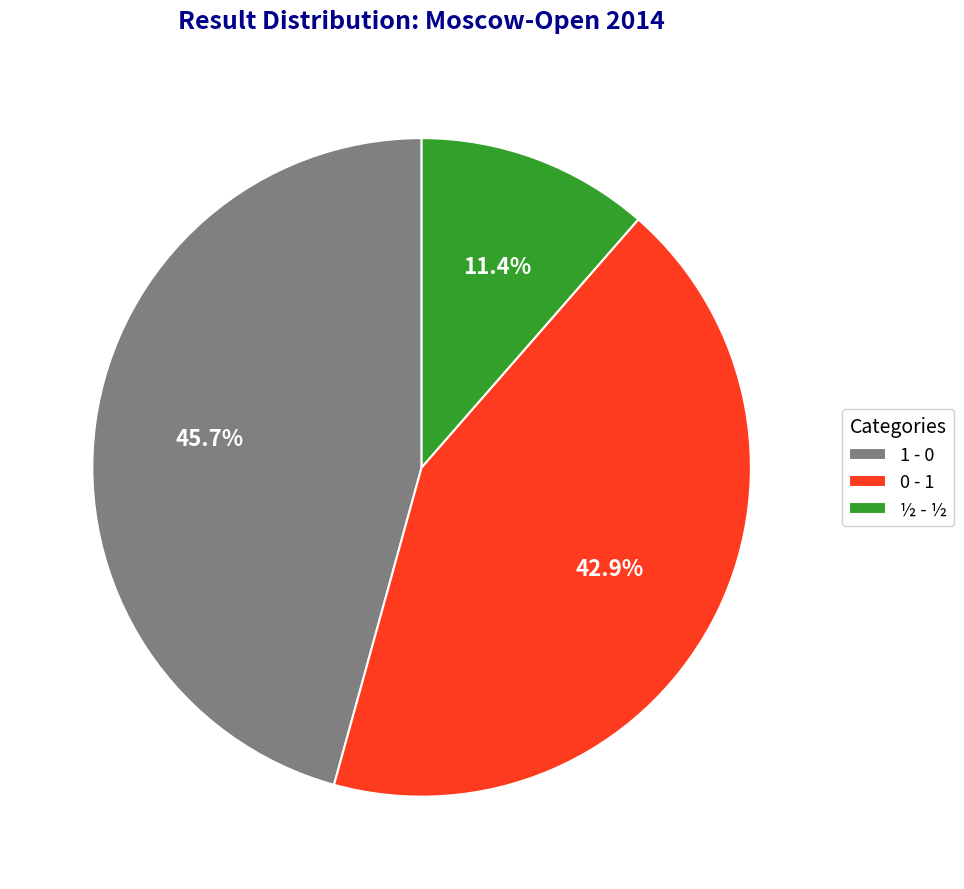

What is the ratio of the value at 0 - 1 to the value at 1 - 0?

0.9